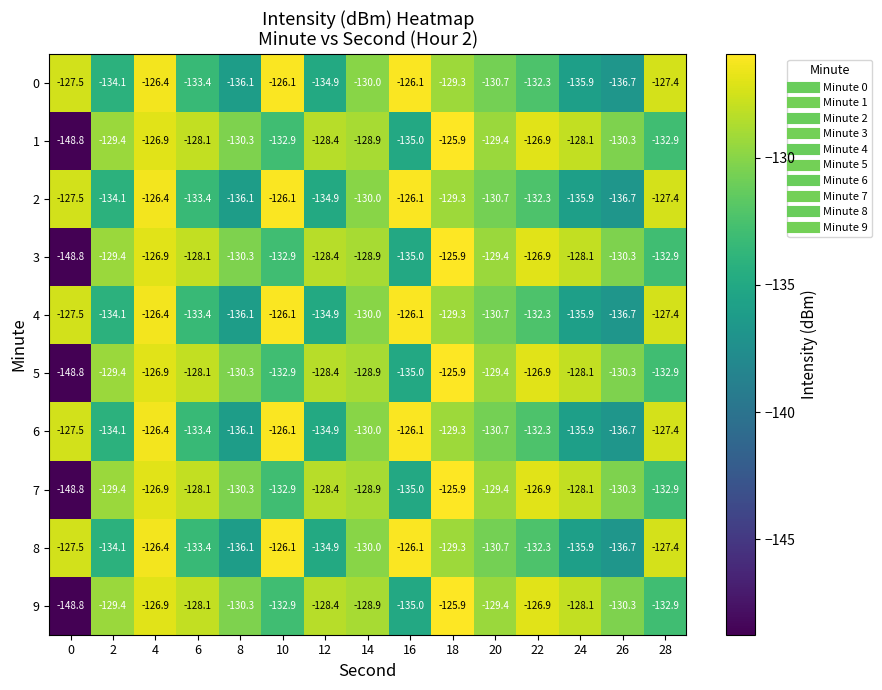

What is the minimum value shown in the chart?

-148.8